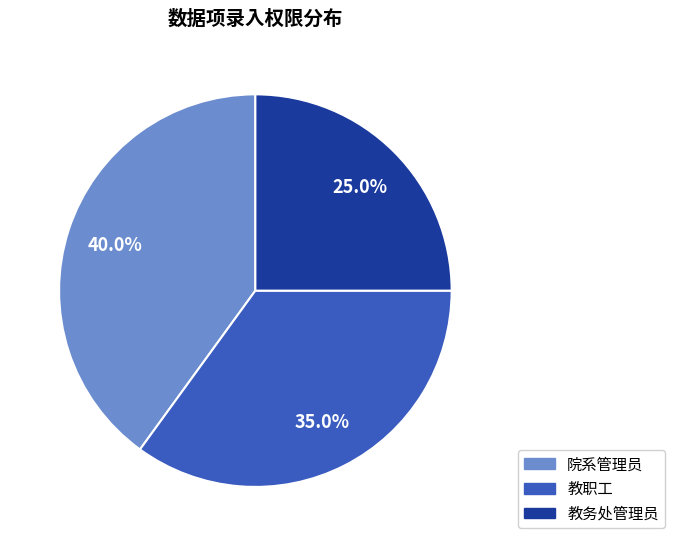

To the nearest percent, what is the difference between the 教务处管理员 and 院系管理员 slice percentages?

15%